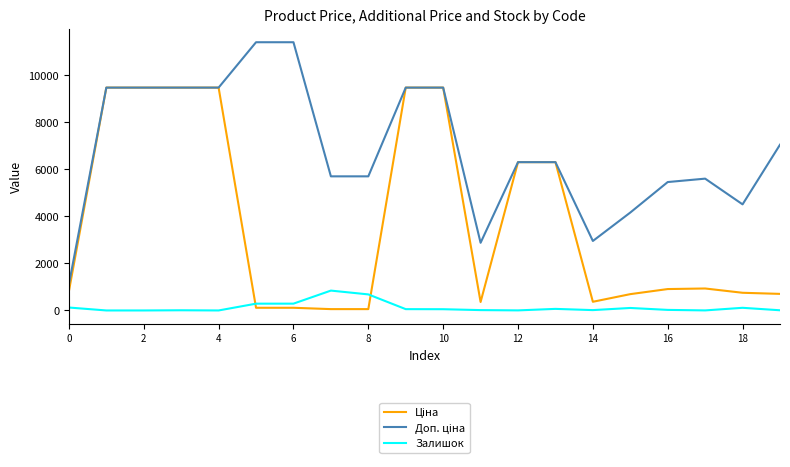

How many series are shown in this chart?

3